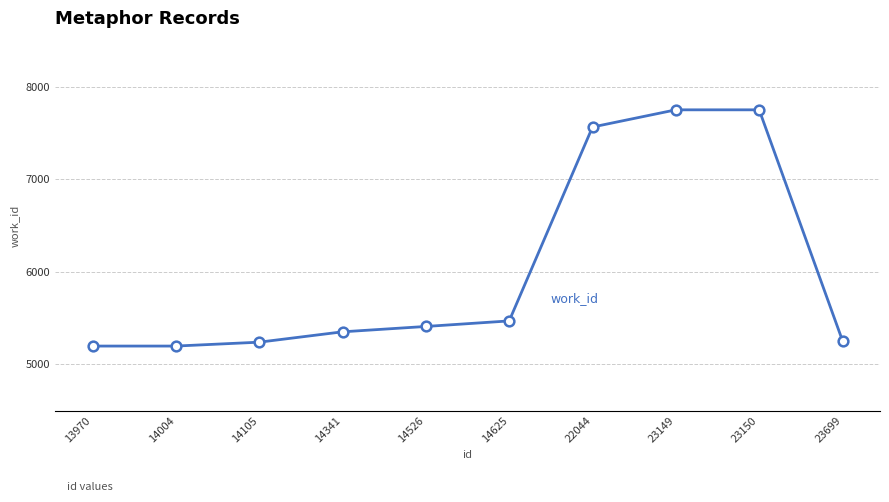

Count the number of categories in the chart.

10